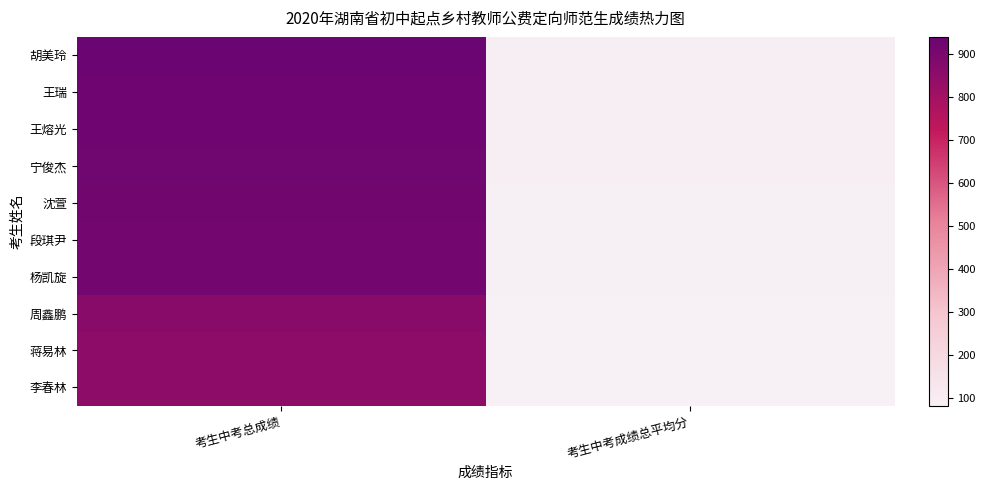

What is the total value across all series at 考生中考成绩总平均分?

868.8